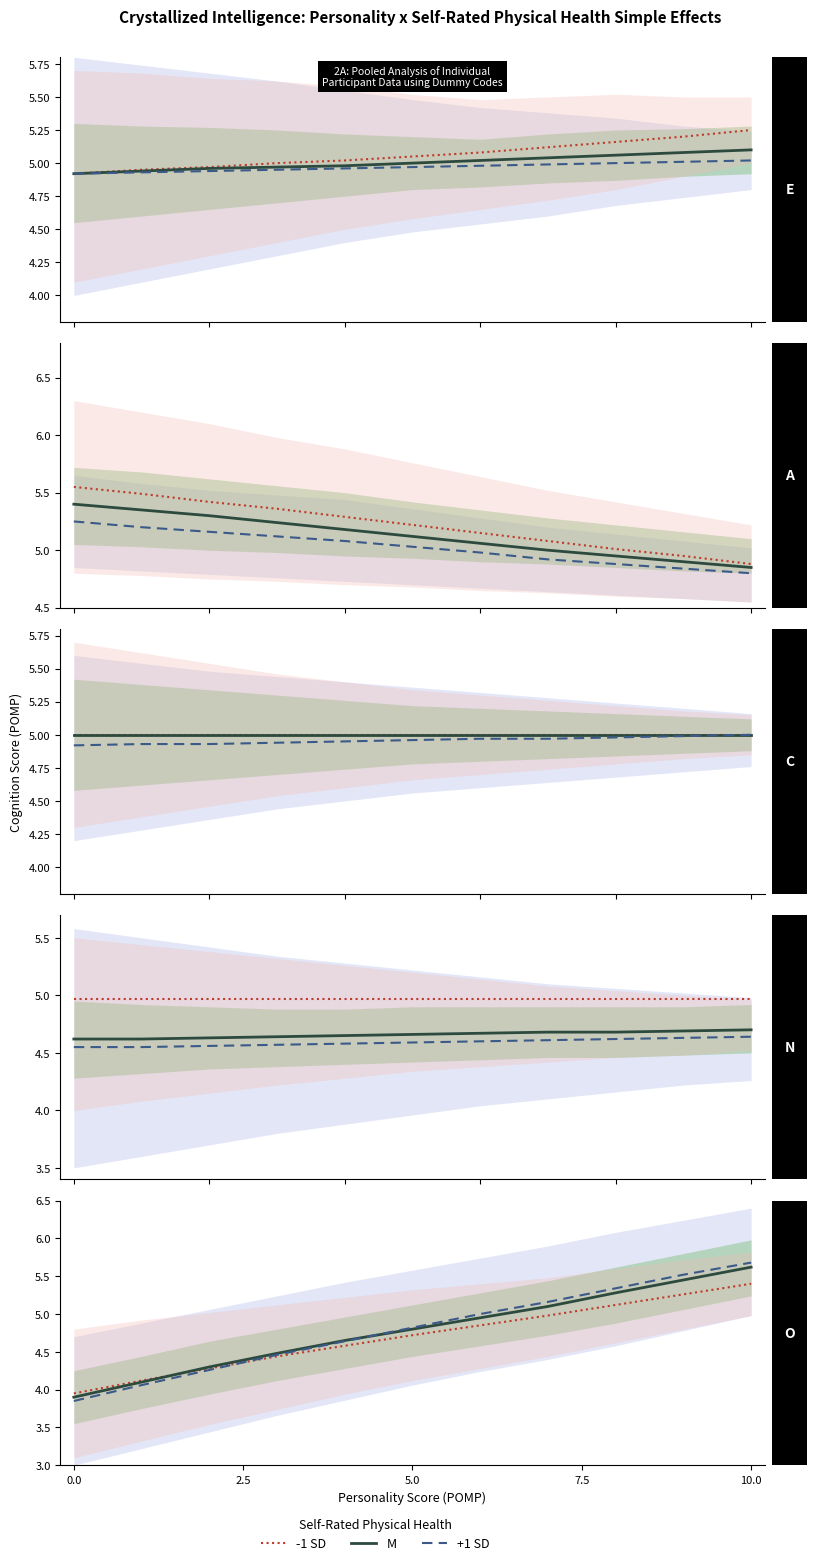

Which series ends up on top after the final intersection of +1 SD and -1 SD?

+1 SD